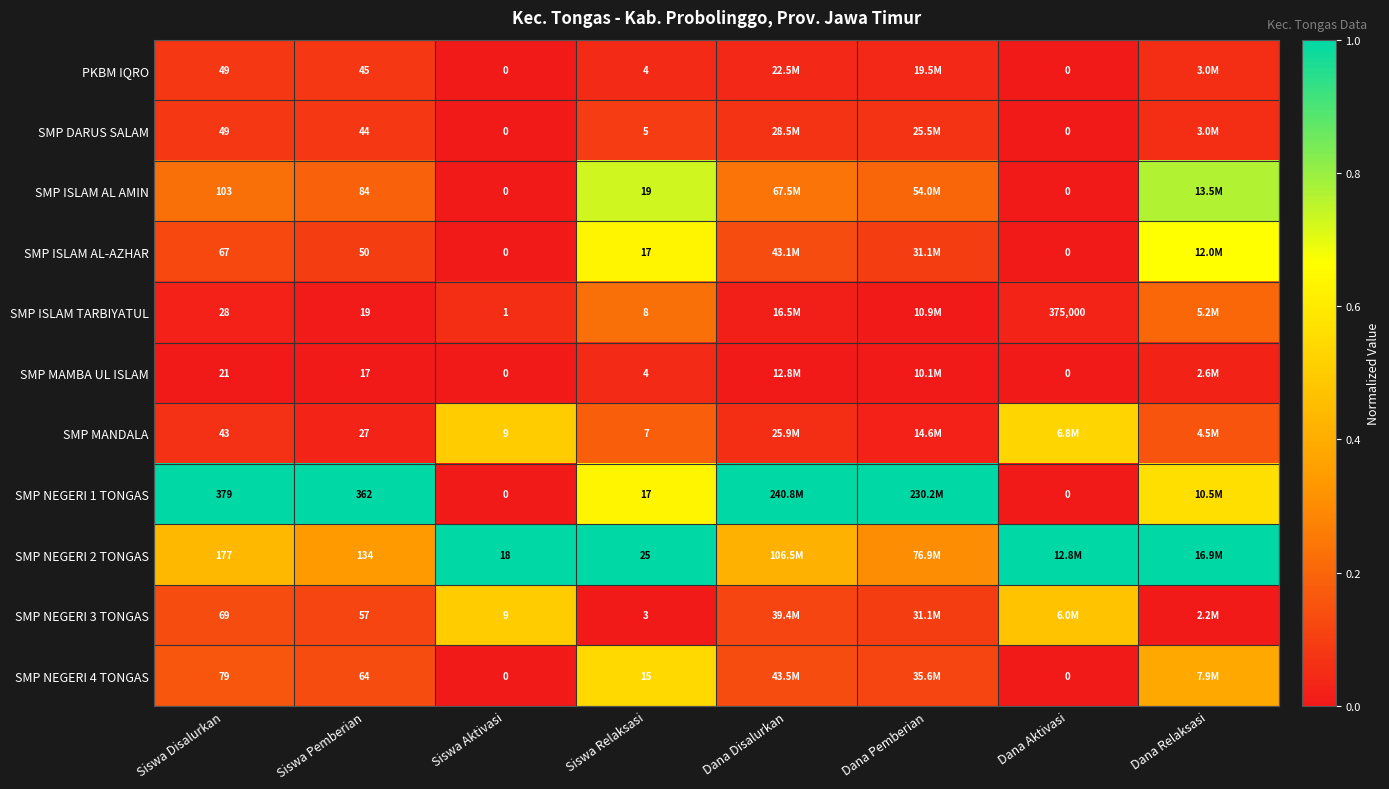

Which series changed the most between Siswa Aktivasi and Siswa Relaksasi?

SMP ISLAM AL AMIN